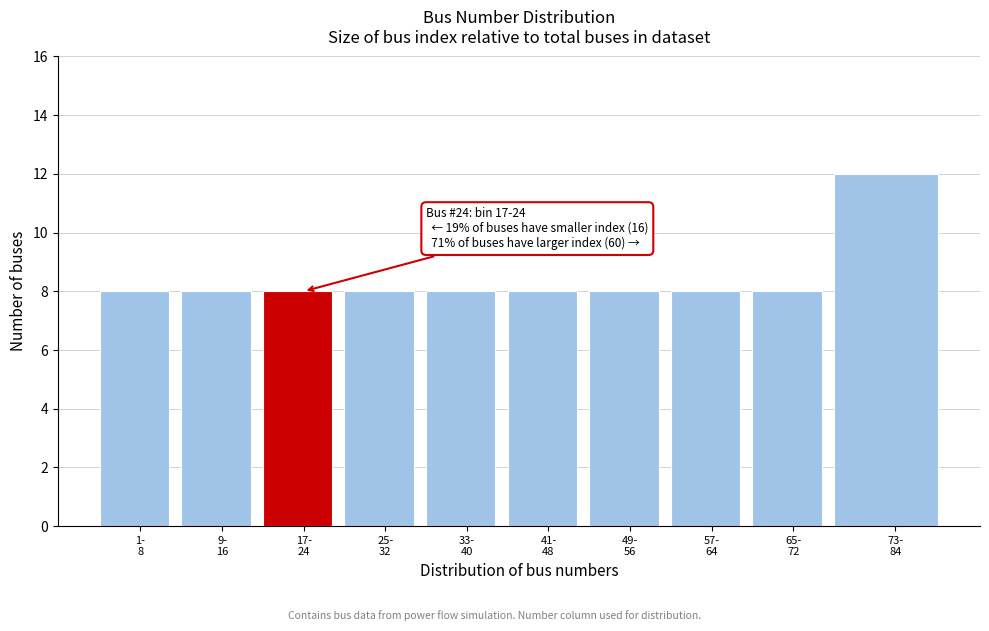

Reading left to right, transcribe all the data shown in this chart.

8	8	8	8	8	8	8	8	8	12